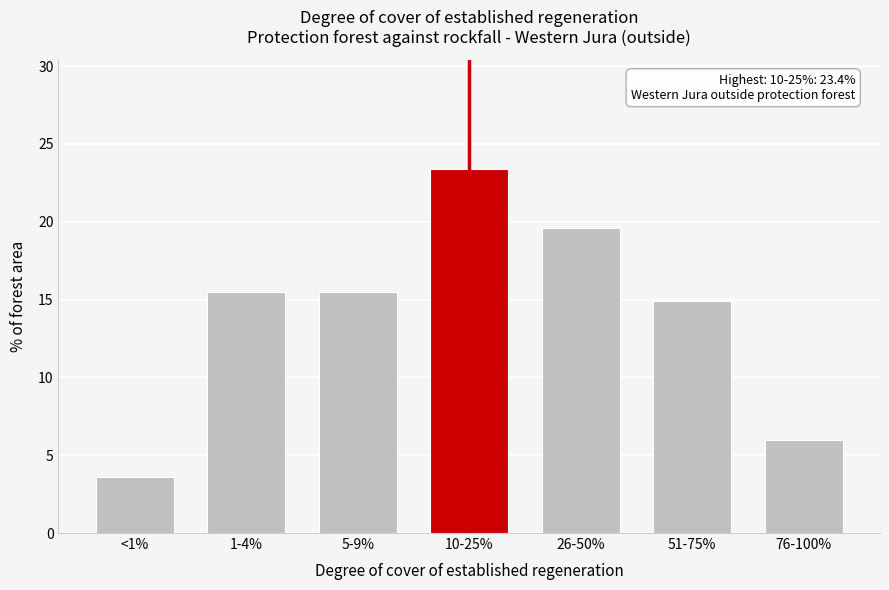

Reading right to left, what are all the values shown in this chart?

76-100%=6.0	51-75%=14.9	26-50%=19.6	10-25%=23.4	5-9%=15.5	1-4%=15.5	<1%=3.6